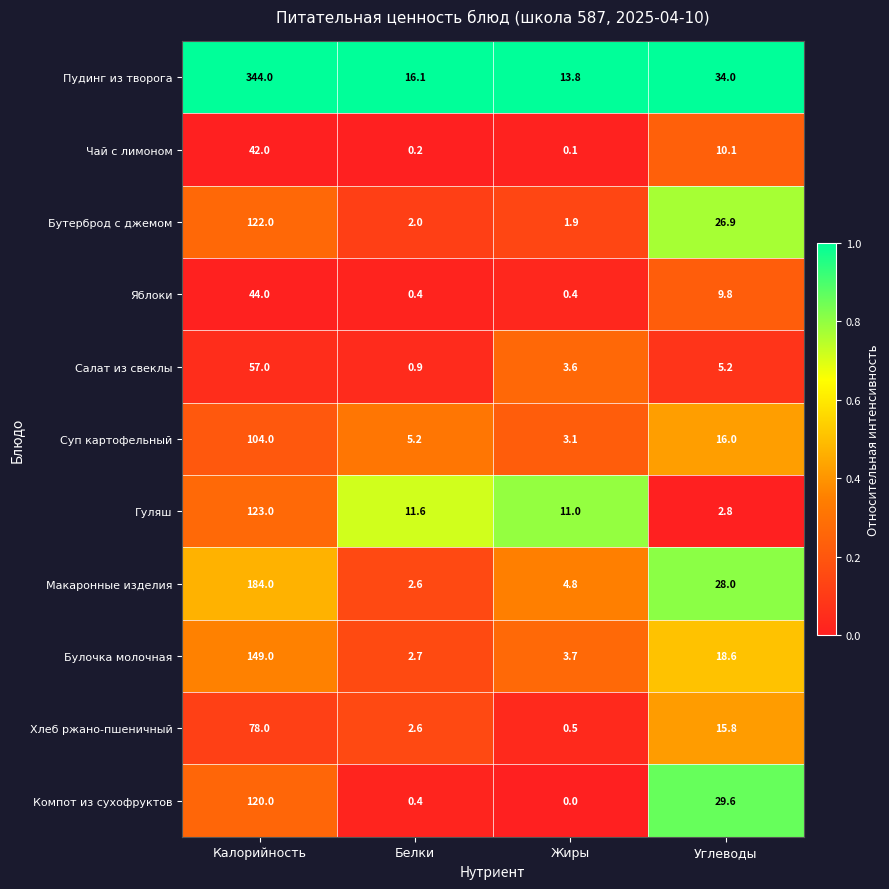

What is the total value across all series at Калорийность?

1367.0